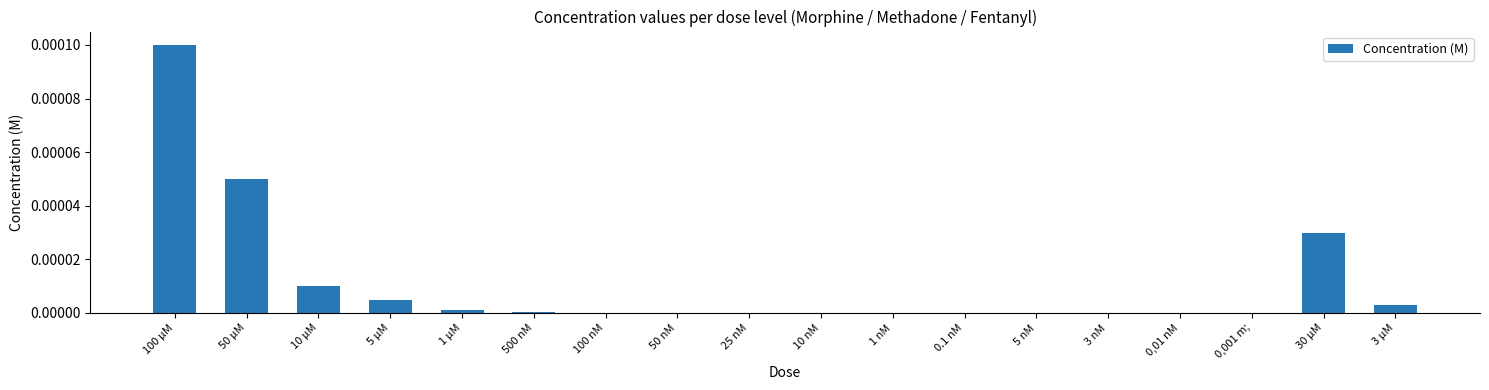

How many categories are shown in the chart?

18